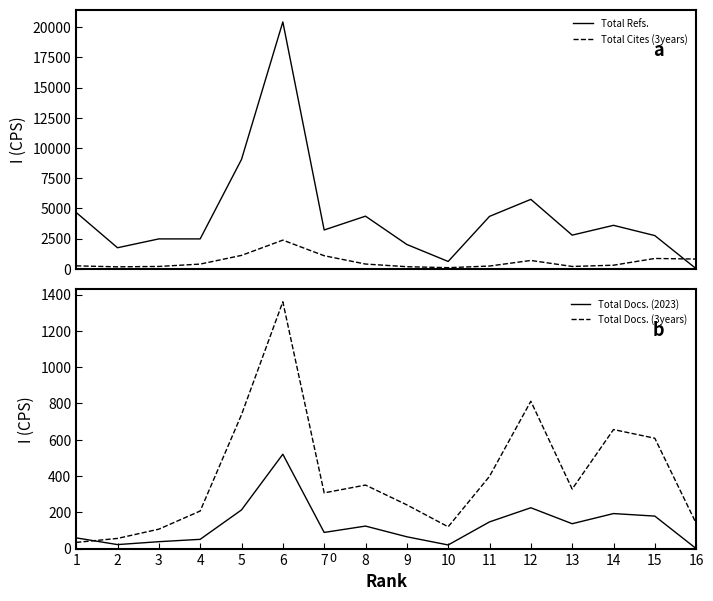

True or false: Total Docs. (2023) and Total Refs. cross at least once.

False